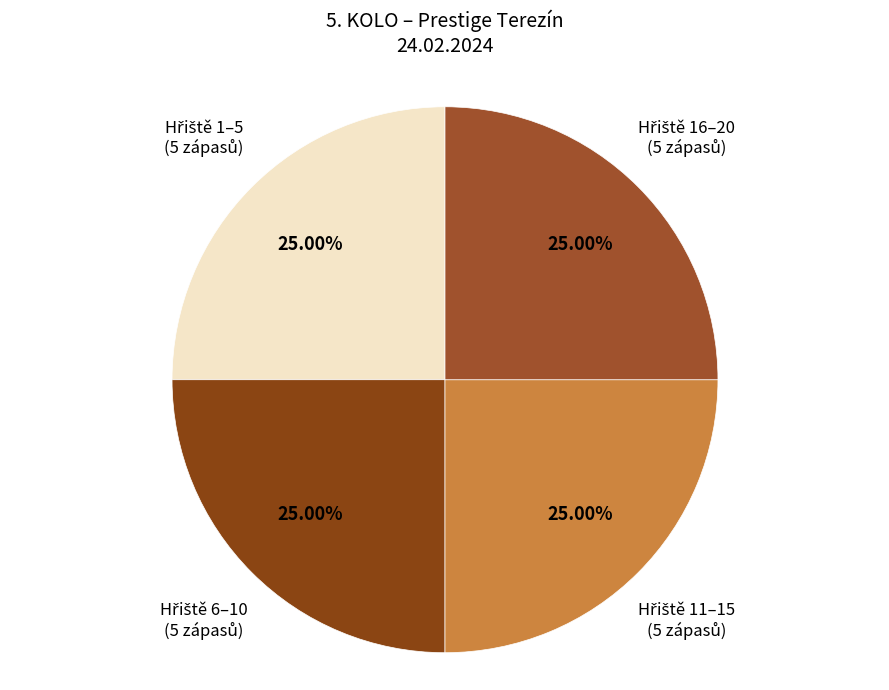

Is there a majority slice in this chart?

No